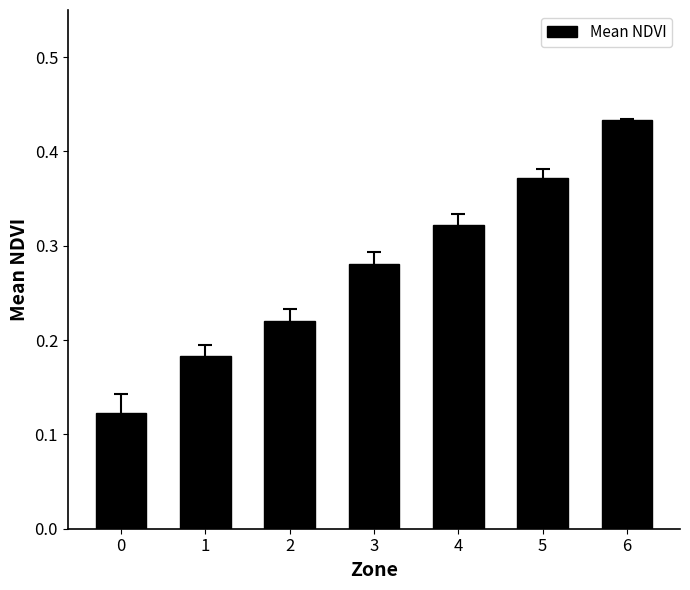

List the labels in order of value, largest first.

6, 5, 4, 3, 2, 1, 0